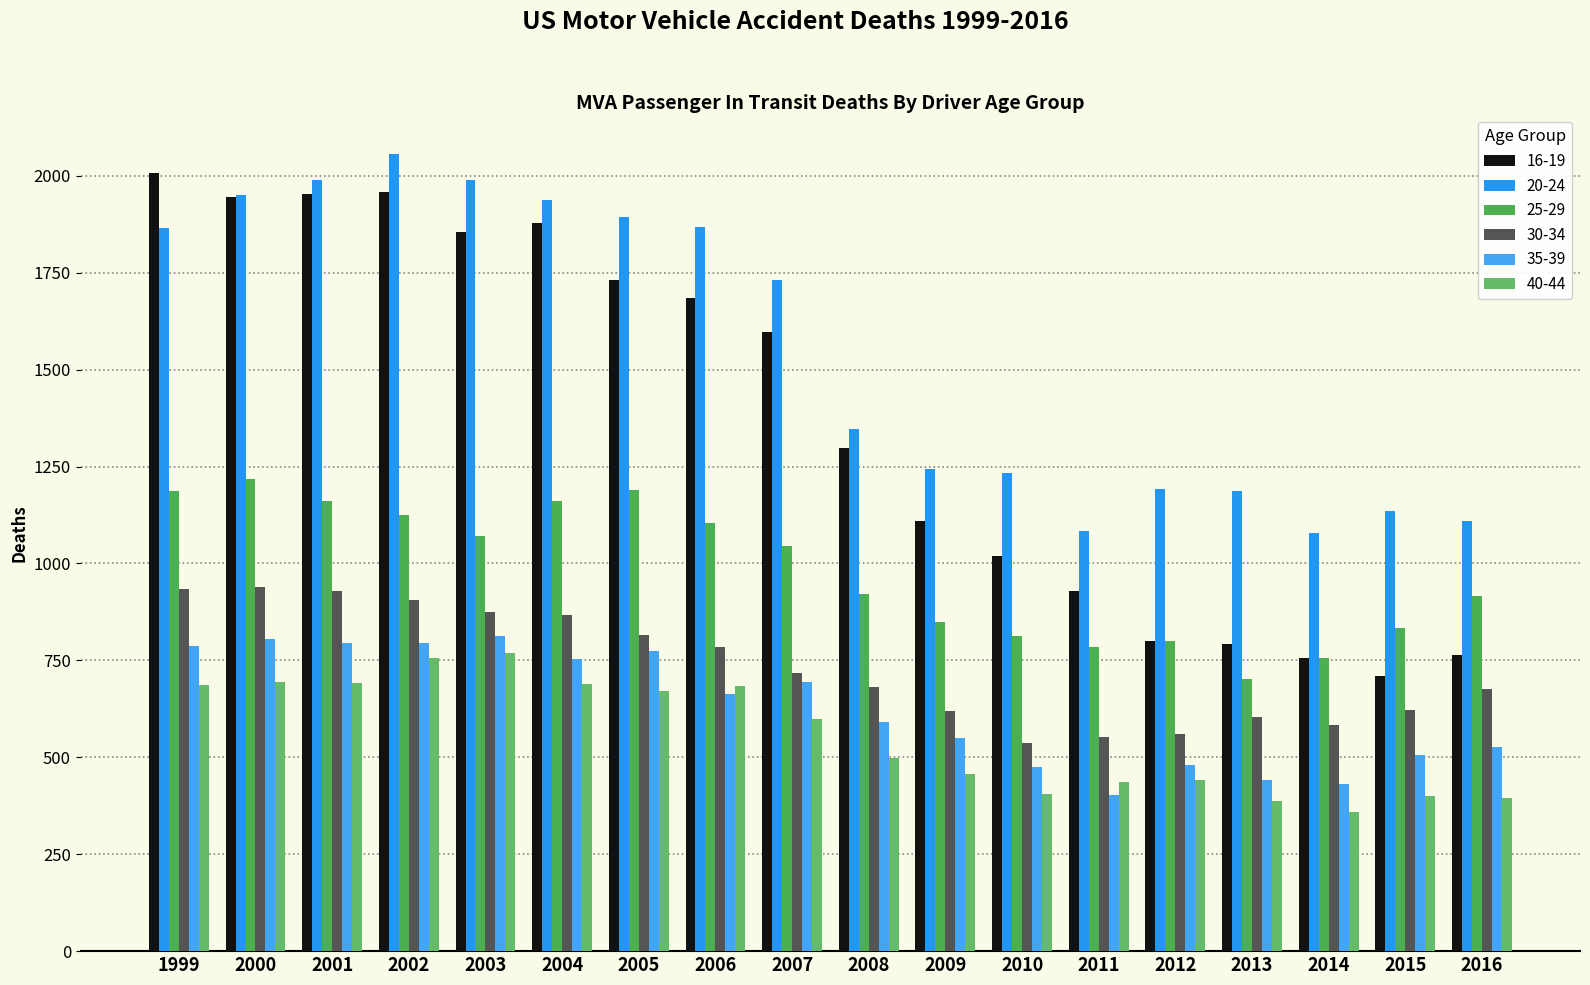

List the labels in order of 25-29 value, smallest first.

2013, 2014, 2011, 2012, 2010, 2015, 2009, 2016, 2008, 2007, 2003, 2006, 2002, 2001, 2004, 1999, 2005, 2000